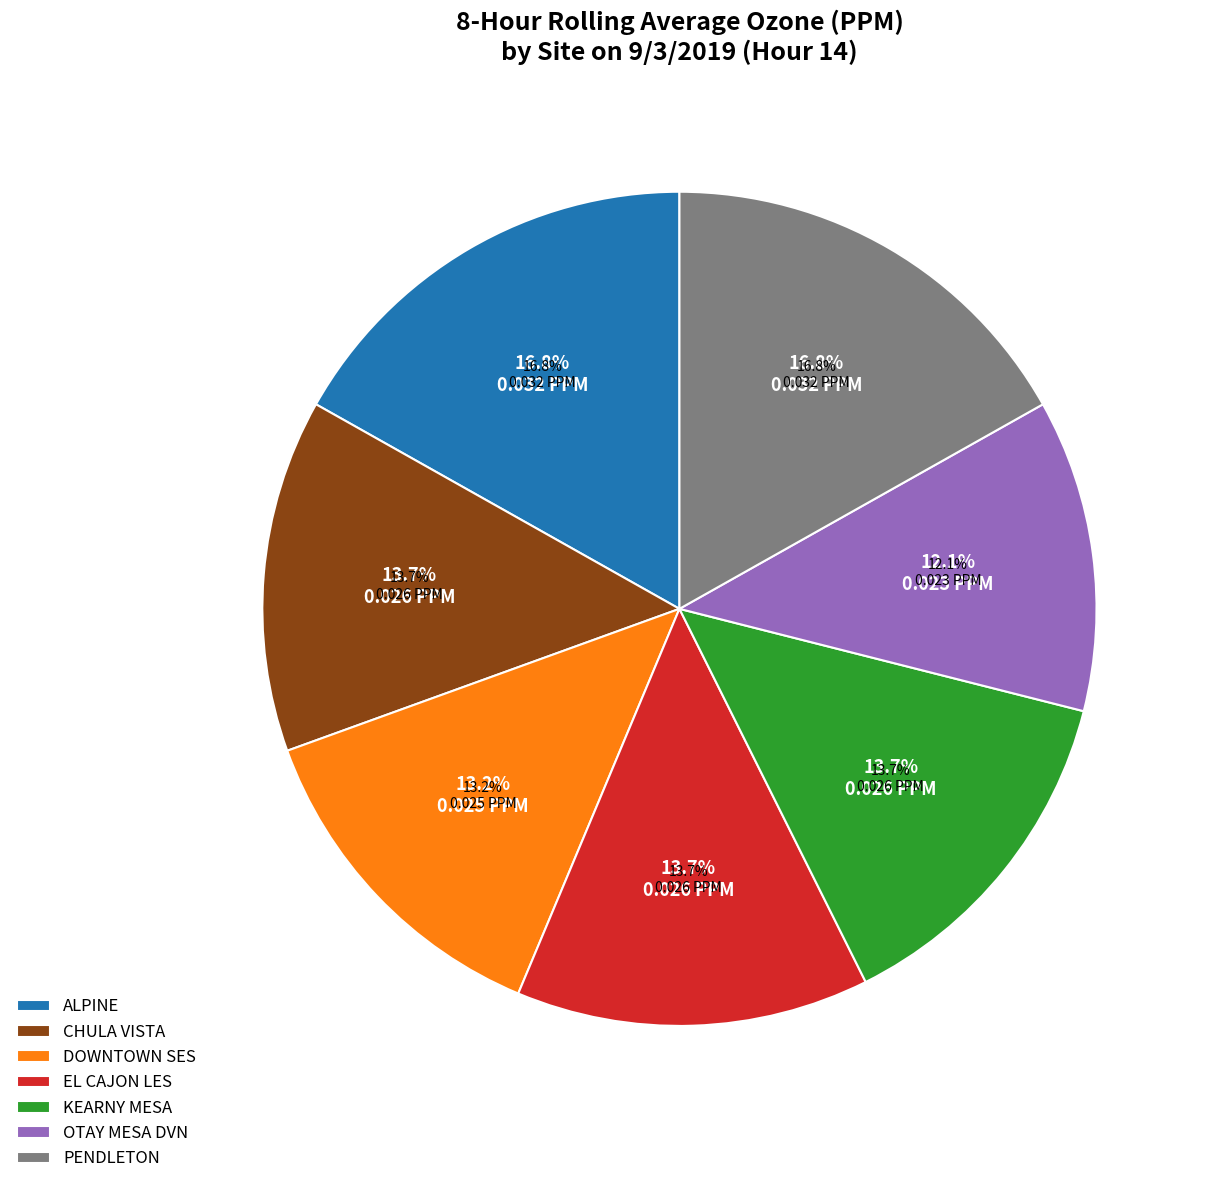

Is it true that DOWNTOWN SES is 2% of the pie?

False